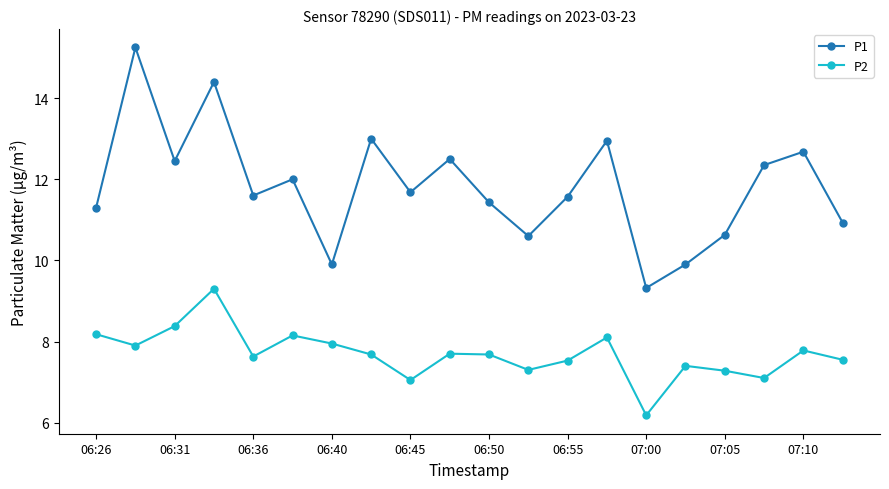

How many categories are shown in the chart?

20